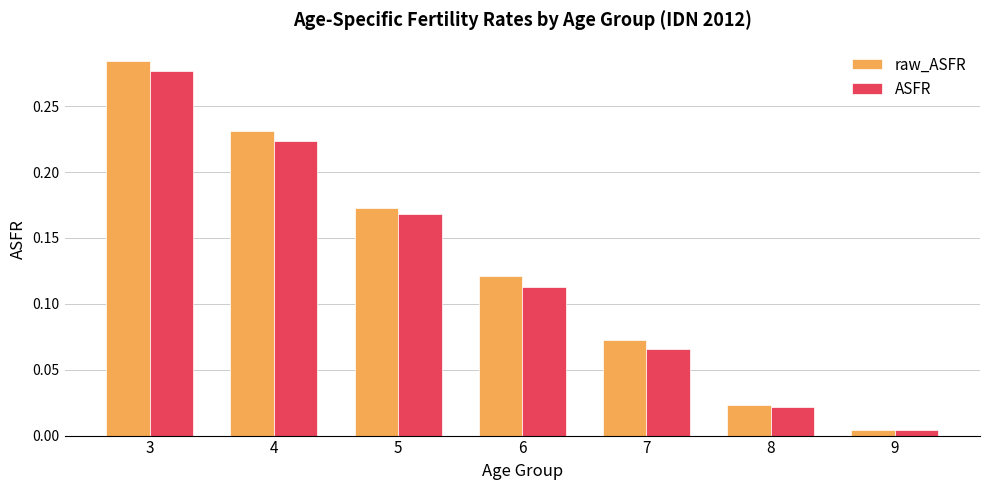

Are the bars horizontal?

No